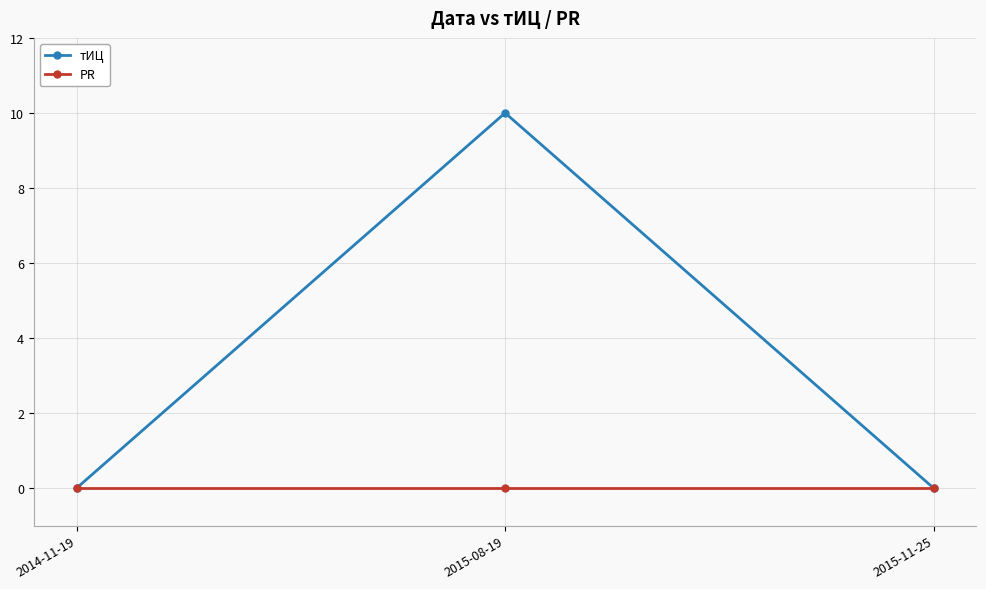

Is this an area chart (filled region under the line)?

No